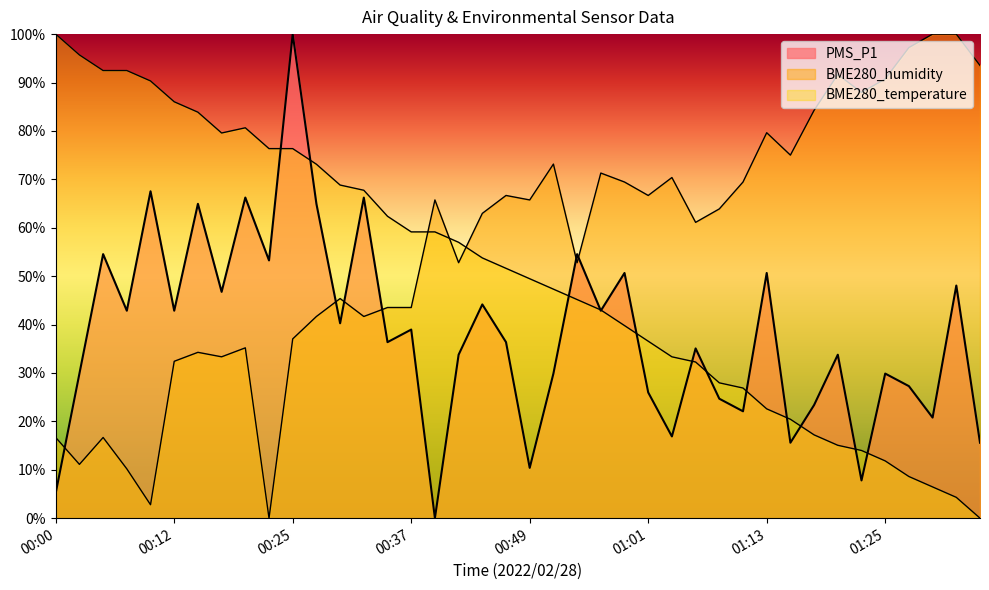

At 01:23, list the series in order from smallest to largest.

PMS_P1, BME280_temperature, BME280_humidity